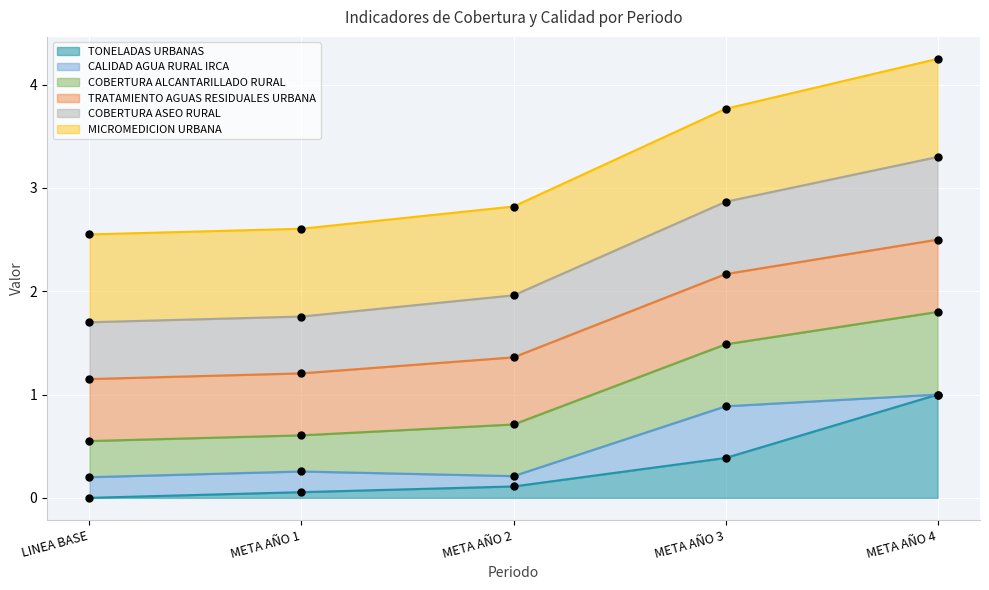

At how many categories does at least one series exceed 2?

5